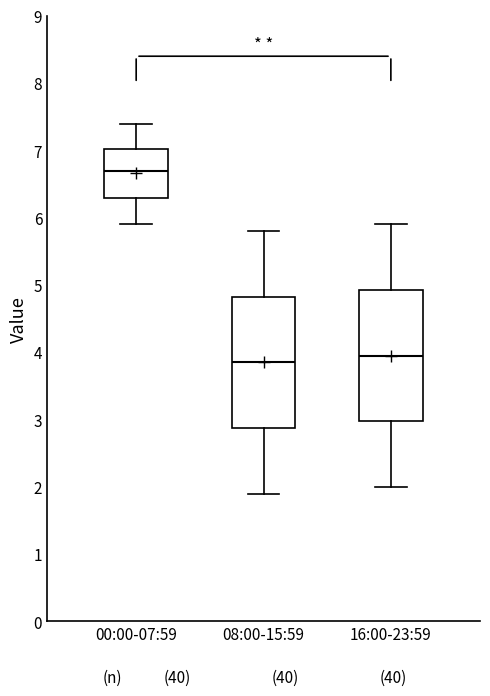

Where does the lower whisker of the box for 00:00-07:59 end on the y-axis? The values are not printed on the chart, so give them approximately, as read against the axis.

5.9